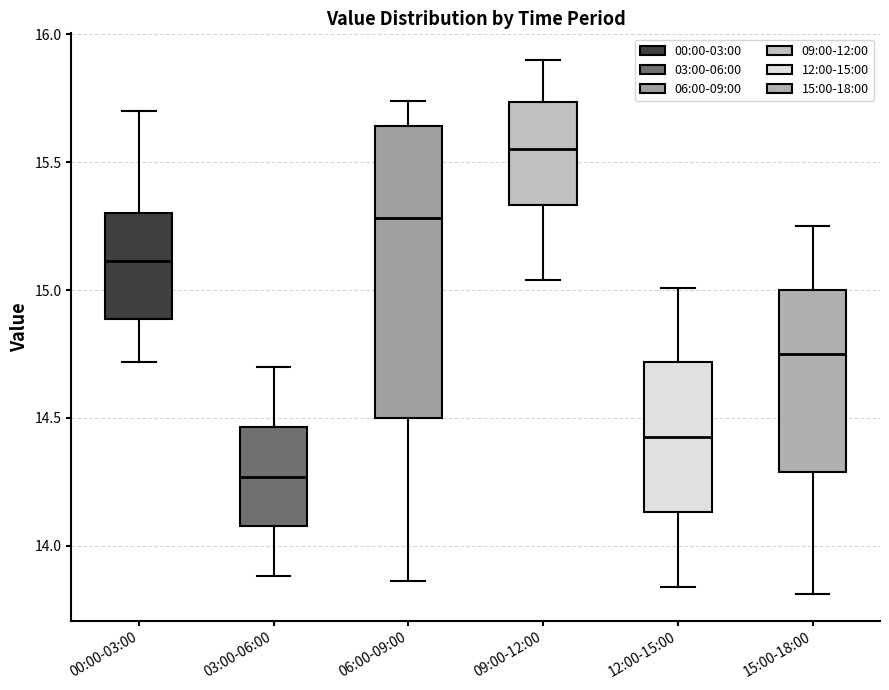

Comparing the boxes themselves (not the whiskers), which one is the tallest?

06:00-09:00